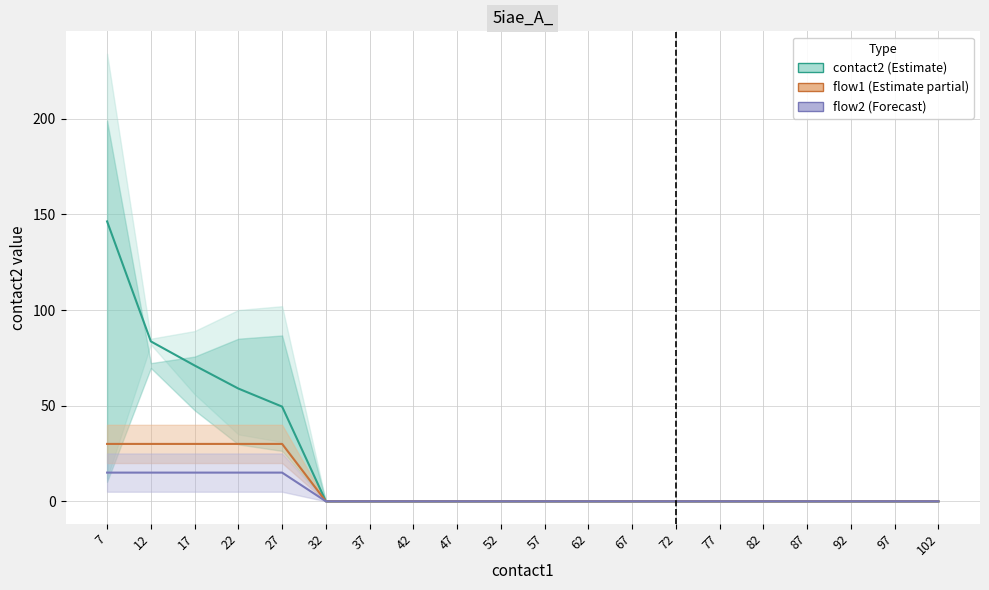

What is the difference between the second highest and minimum values in the contact2 (Estimate) series?

83.6